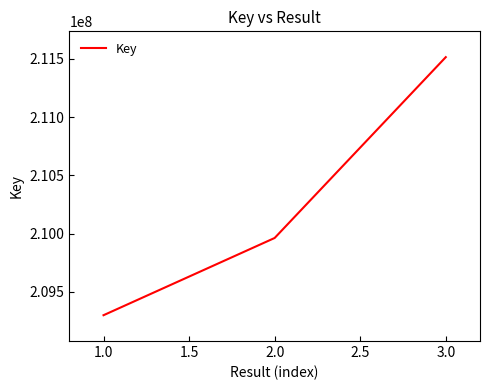

How many distinct data groups are displayed?

1